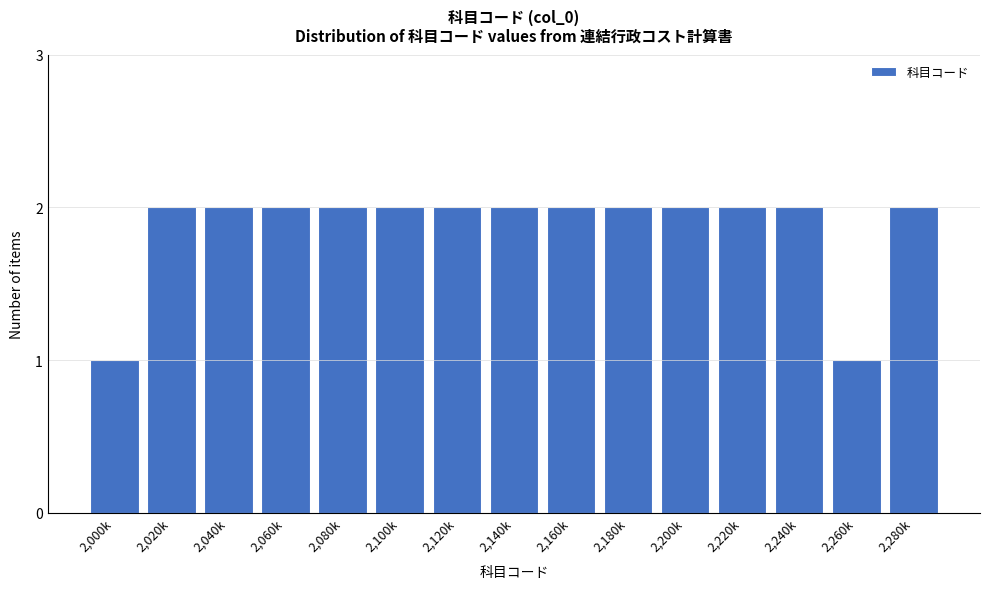

Reading left to right, list all the values displayed in this chart.

1	2	2	2	2	2	2	2	2	2	2	2	2	1	2